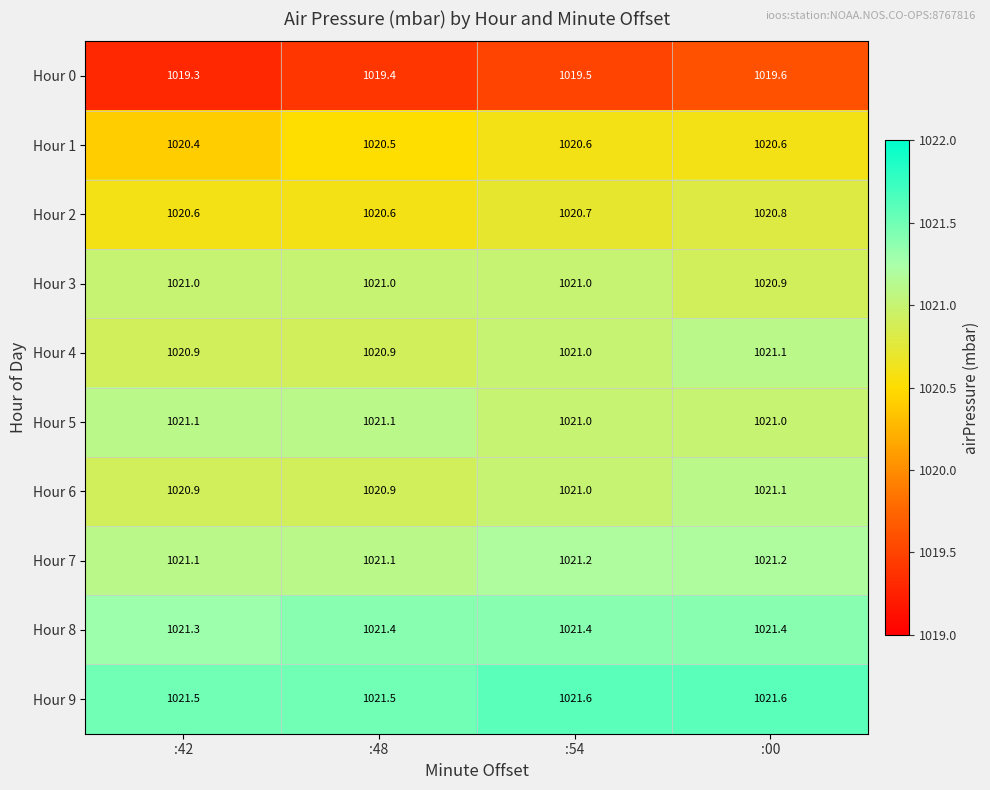

The Hour 2 series shows 1826.7 at :48. True or false?

False